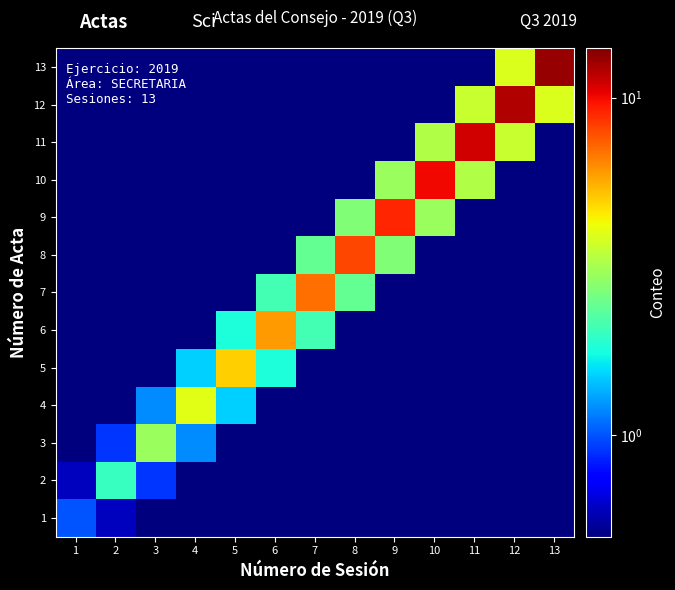

Reading right to left, transcribe all the data shown in this chart.

1: 13=0.1	12=0.1	11=0.1	10=0.1	9=0.1	8=0.1	7=0.1	6=0.1	5=0.1	4=0.1	3=0.1	2=0.6	1=1.0
2: 13=0.1	12=0.1	11=0.1	10=0.1	9=0.1	8=0.1	7=0.1	6=0.1	5=0.1	4=0.1	3=0.9	2=2.0	1=0.6
3: 13=0.1	12=0.1	11=0.1	10=0.1	9=0.1	8=0.1	7=0.1	6=0.1	5=0.1	4=1.2	3=3.0	2=0.9	1=0.1
4: 13=0.1	12=0.1	11=0.1	10=0.1	9=0.1	8=0.1	7=0.1	6=0.1	5=1.5	4=4.0	3=1.2	2=0.1	1=0.1
5: 13=0.1	12=0.1	11=0.1	10=0.1	9=0.1	8=0.1	7=0.1	6=1.8	5=5.0	4=1.5	3=0.1	2=0.1	1=0.1
6: 13=0.1	12=0.1	11=0.1	10=0.1	9=0.1	8=0.1	7=2.1	6=6.0	5=1.8	4=0.1	3=0.1	2=0.1	1=0.1
7: 13=0.1	12=0.1	11=0.1	10=0.1	9=0.1	8=2.4	7=7.0	6=2.1	5=0.1	4=0.1	3=0.1	2=0.1	1=0.1
8: 13=0.1	12=0.1	11=0.1	10=0.1	9=2.7	8=8.0	7=2.4	6=0.1	5=0.1	4=0.1	3=0.1	2=0.1	1=0.1
9: 13=0.1	12=0.1	11=0.1	10=3.0	9=9.0	8=2.7	7=0.1	6=0.1	5=0.1	4=0.1	3=0.1	2=0.1	1=0.1
10: 13=0.1	12=0.1	11=3.3	10=10.0	9=3.0	8=0.1	7=0.1	6=0.1	5=0.1	4=0.1	3=0.1	2=0.1	1=0.1
11: 13=0.1	12=3.6	11=11.0	10=3.3	9=0.1	8=0.1	7=0.1	6=0.1	5=0.1	4=0.1	3=0.1	2=0.1	1=0.1
12: 13=3.9	12=12.0	11=3.6	10=0.1	9=0.1	8=0.1	7=0.1	6=0.1	5=0.1	4=0.1	3=0.1	2=0.1	1=0.1
13: 13=13.0	12=3.9	11=0.1	10=0.1	9=0.1	8=0.1	7=0.1	6=0.1	5=0.1	4=0.1	3=0.1	2=0.1	1=0.1